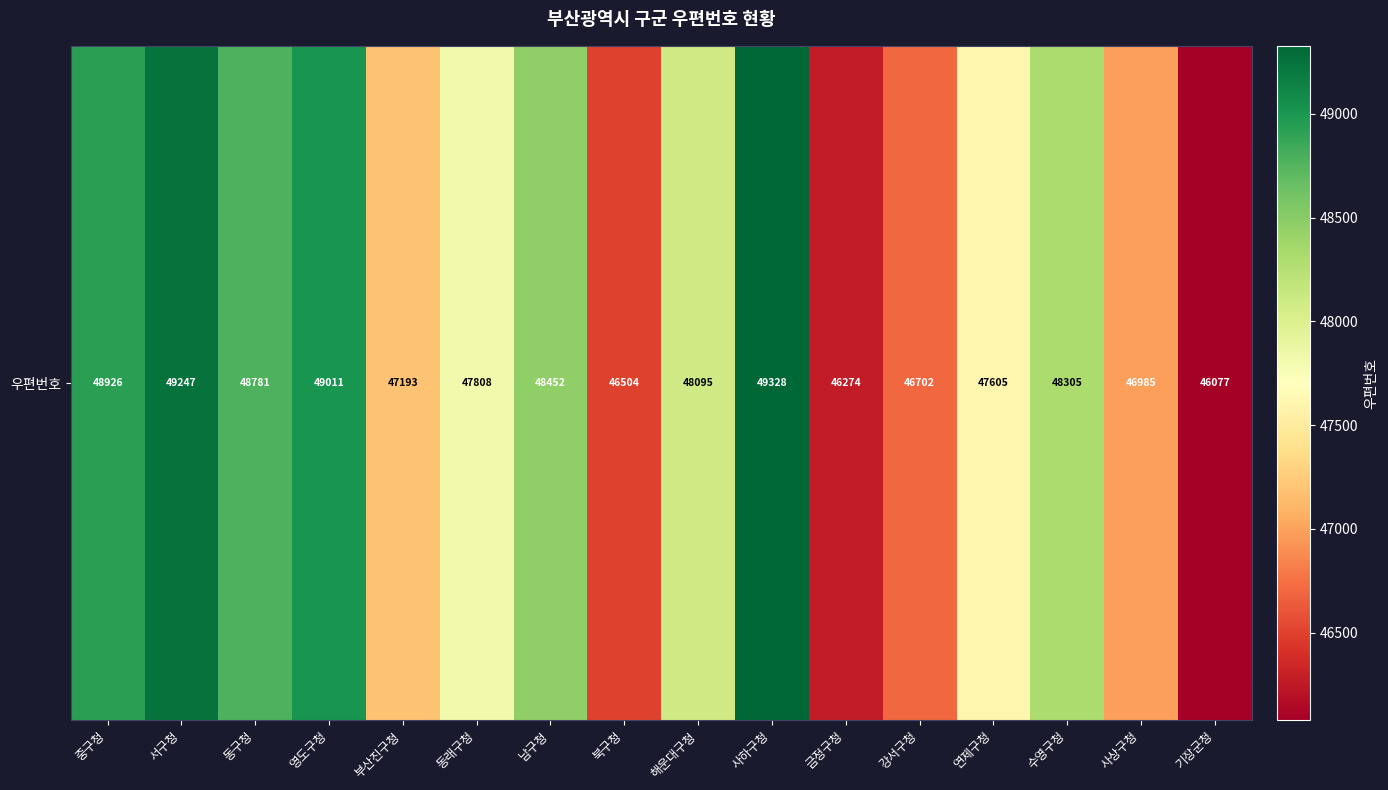

Where is the data nearest to the value 47702?

연제구청